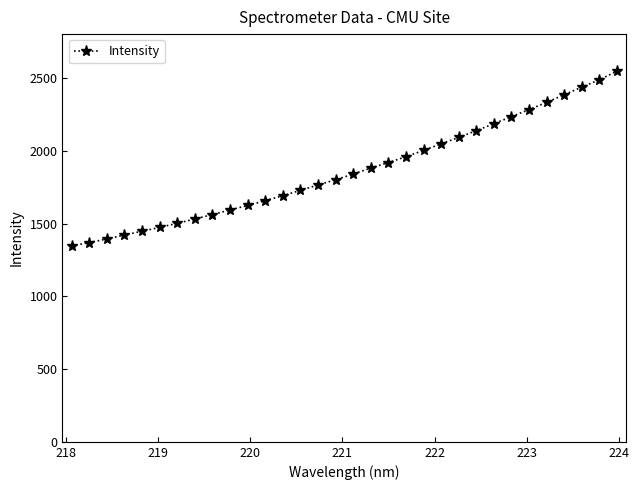

What is the value of the 31st point from the left?

2489.9